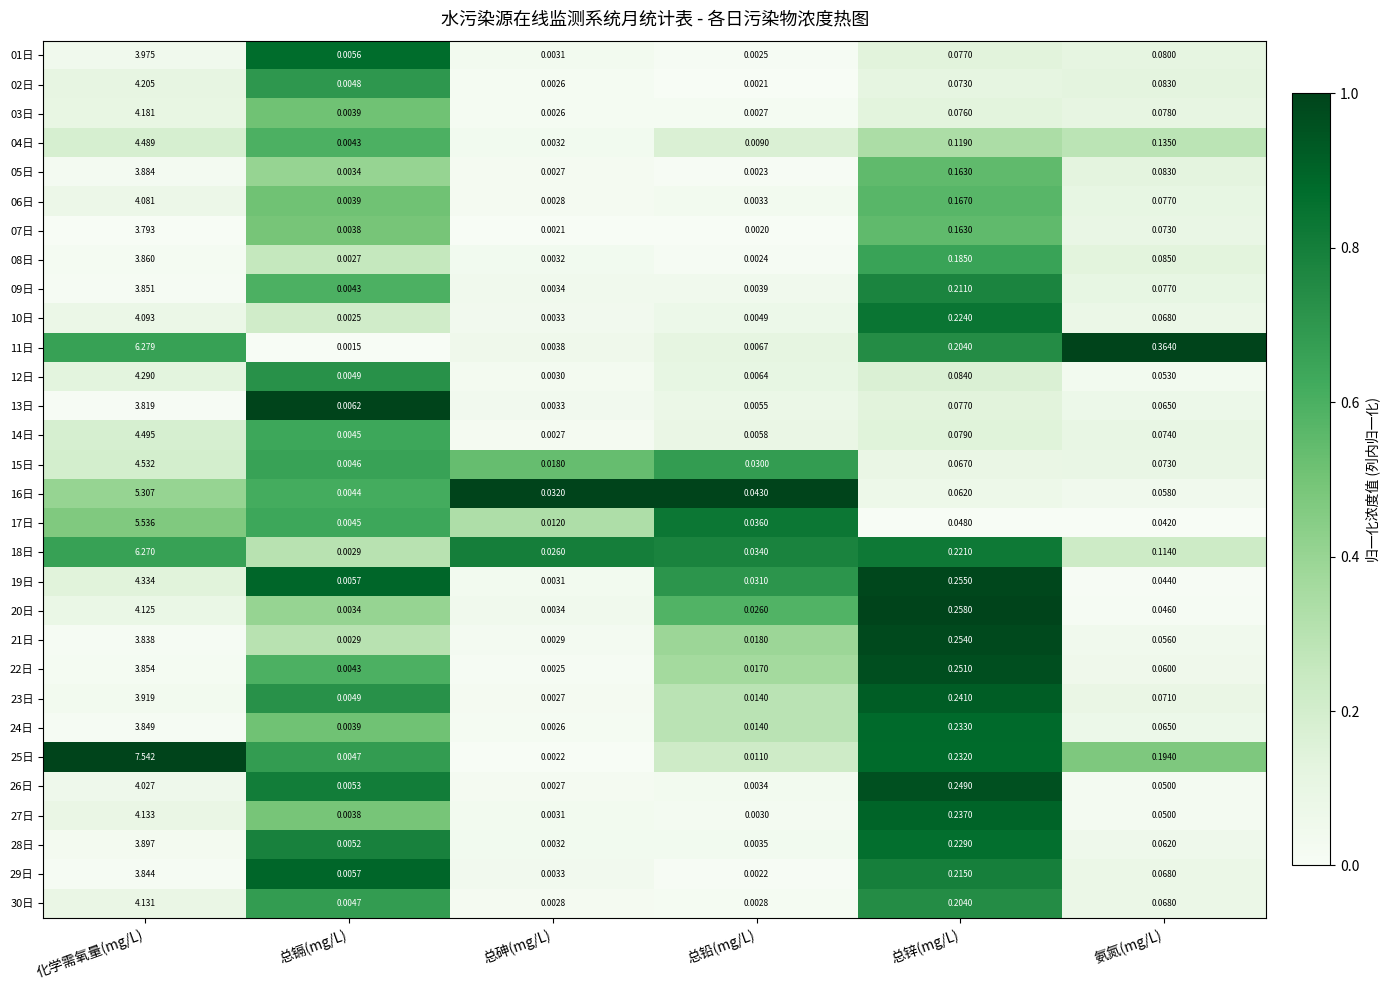

Where is 30日 nearest to the value 2?

总锌(mg/L)